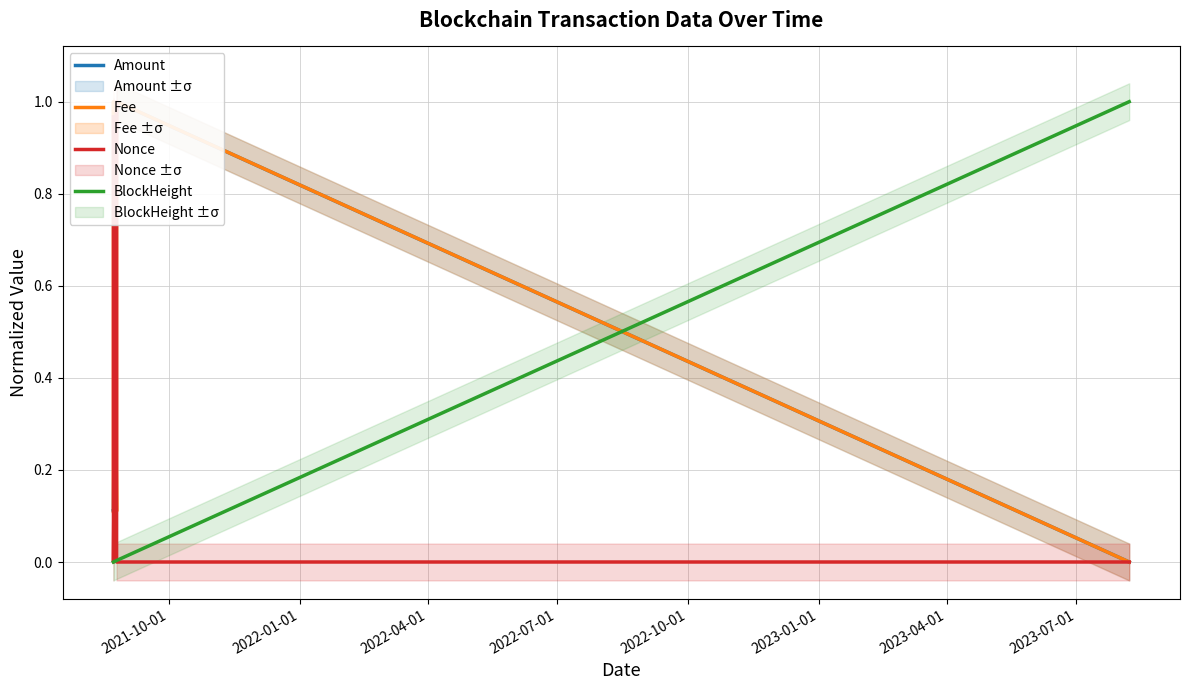

Where is the first local minimum for Amount?

2022-01-01